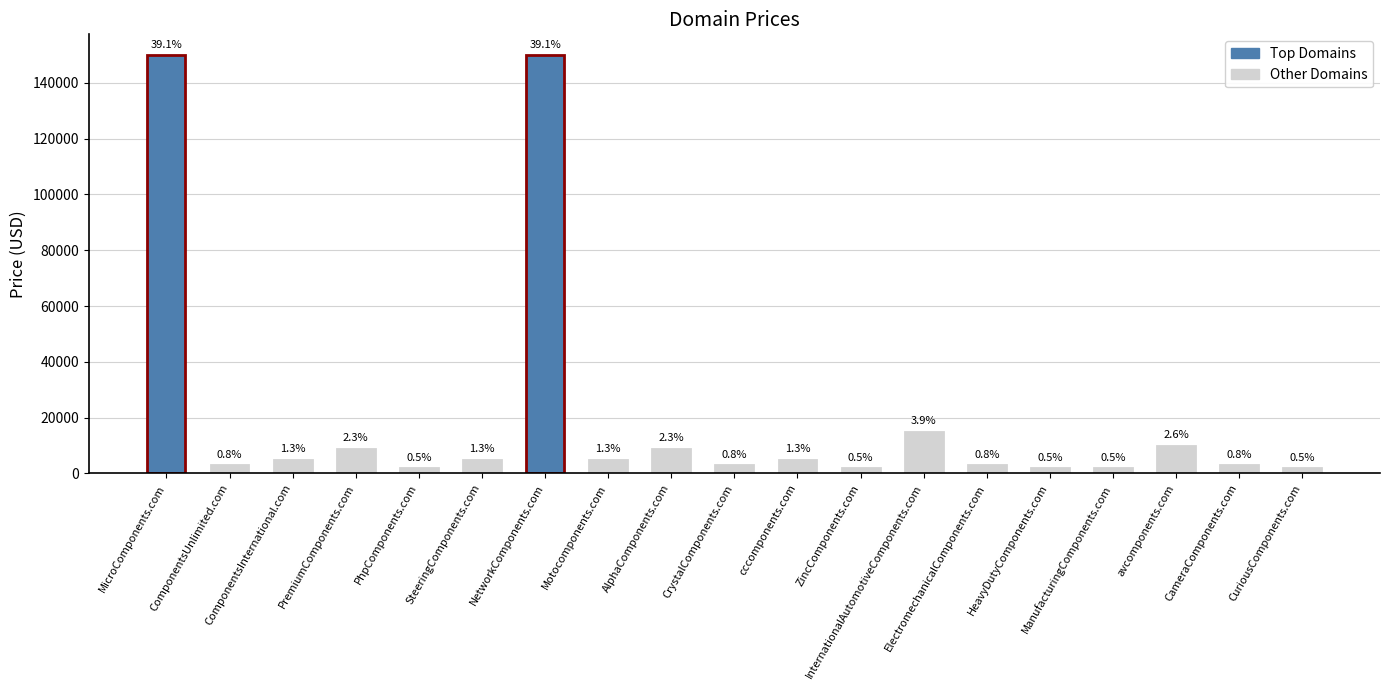

How many bars are there in total?

19